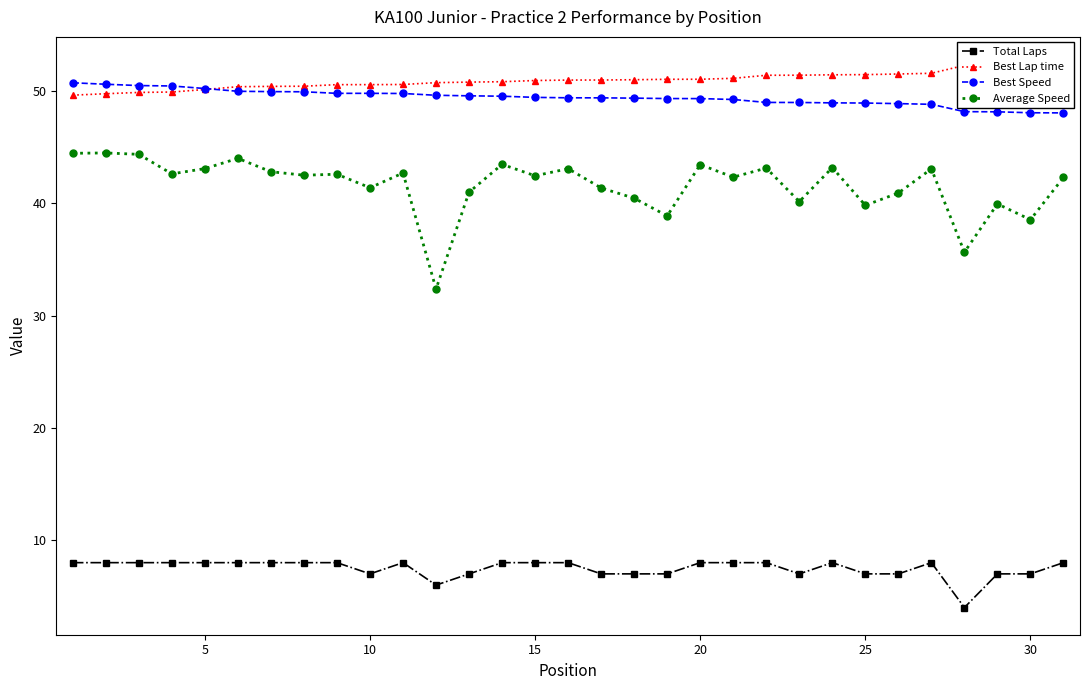

How many Total Laps values are between 7 and 8?

29